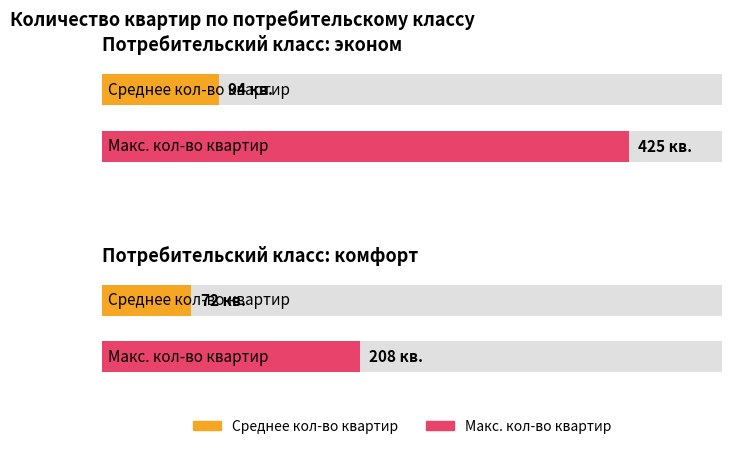

What is the sum of all Макс. кол-во квартир values?

633